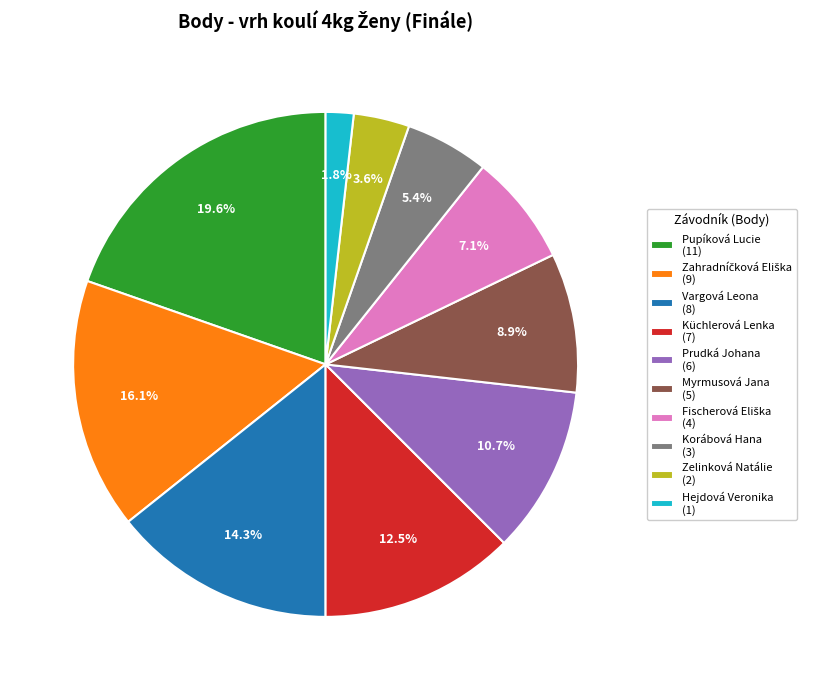

Between Prudká Johana (6) and Korábová Hana (3), which is larger?

Prudká Johana (6)